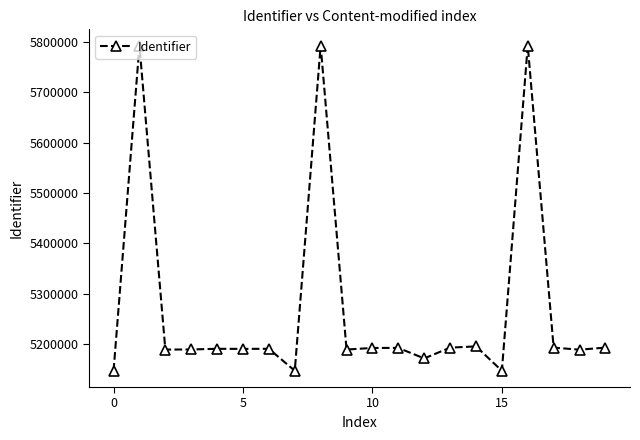

What is the value of the 15th point from the left?

5195415